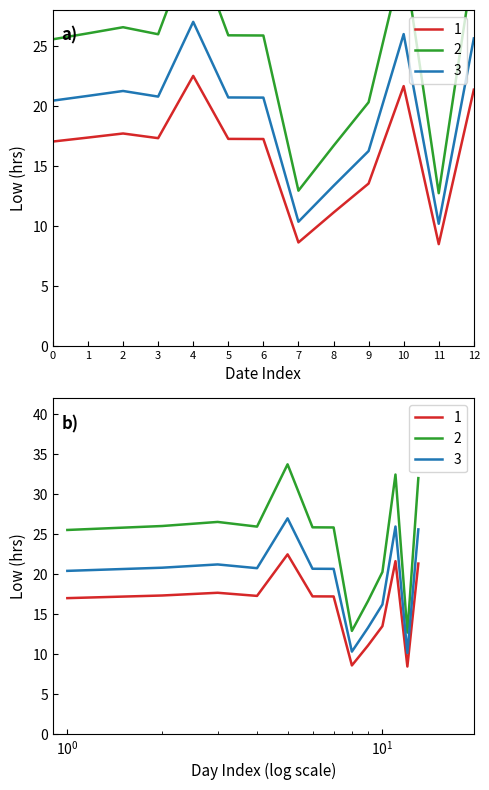

True or false: Low Hours and Series 2 cross at least once.

False